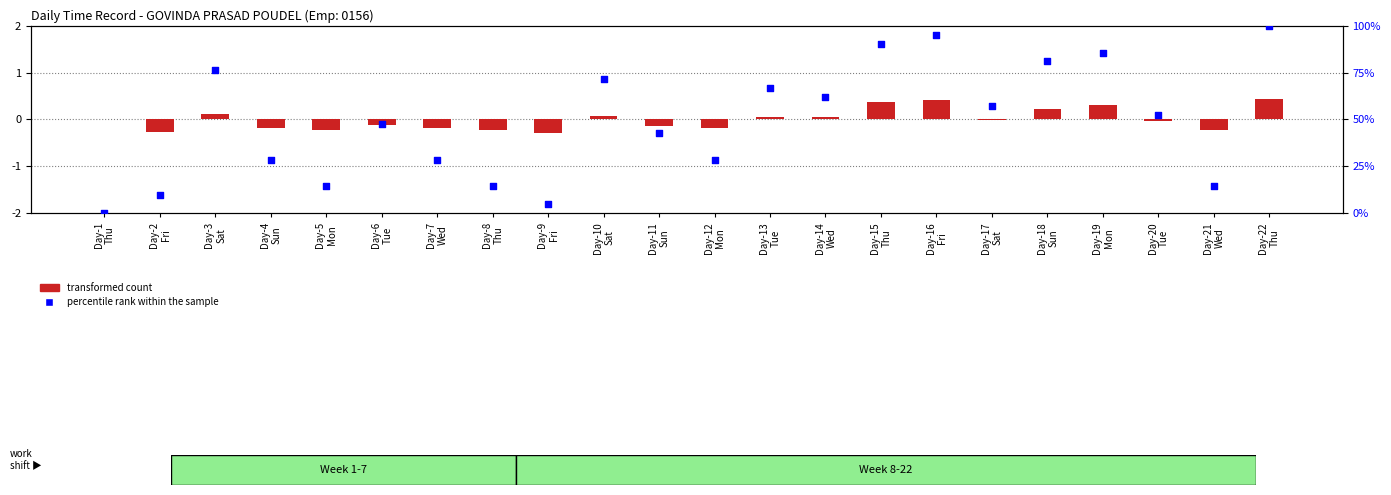

At which category is the sum across all series the highest?

Day-22
Thu